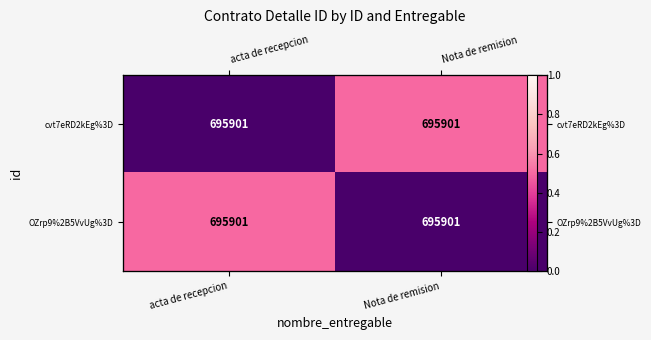

List the series in order of their peak value, highest first.

cvt7eRD2kEg%3D, OZrp9%2B5VvUg%3D